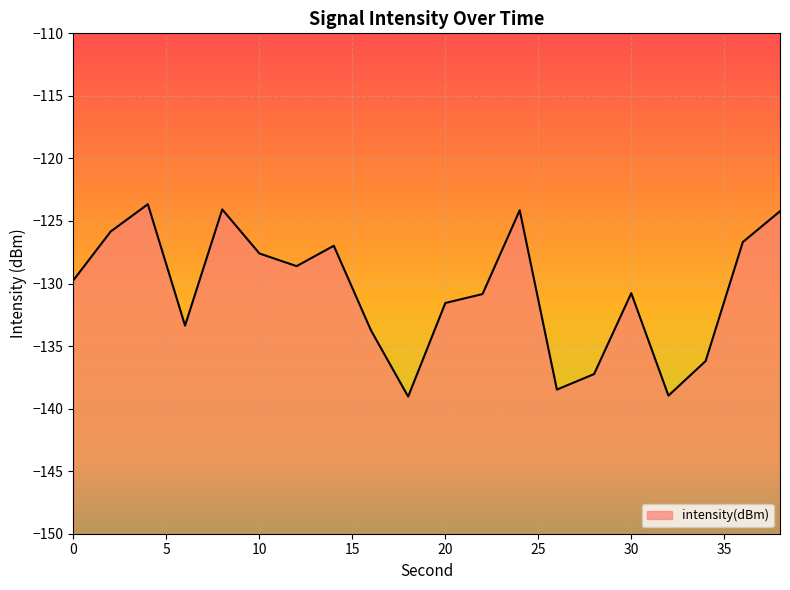

How many values exceed -129?

9